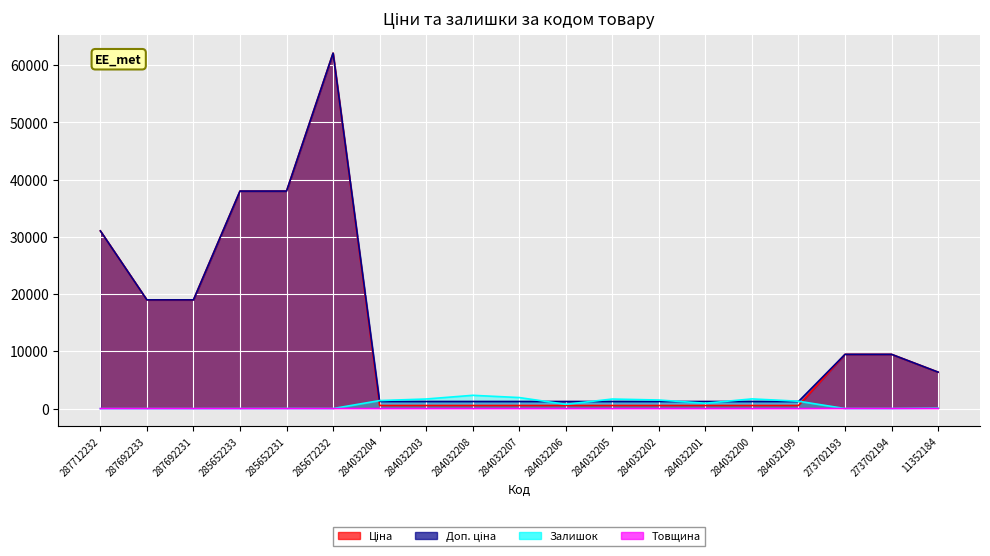

What is the greatest value displayed?

62116.9